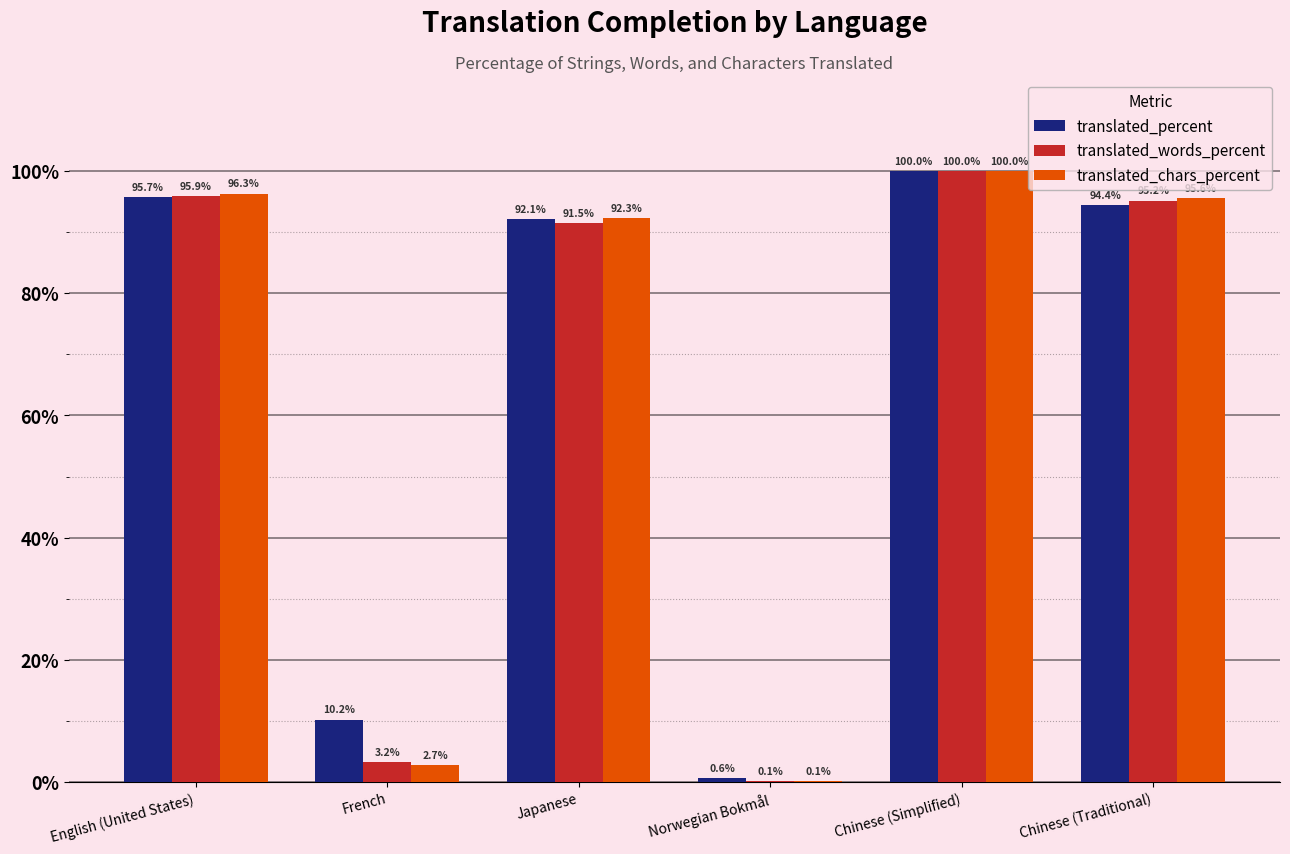

What is the sum of the translated_chars_percent values at Japanese and Chinese (Simplified)?

192.3